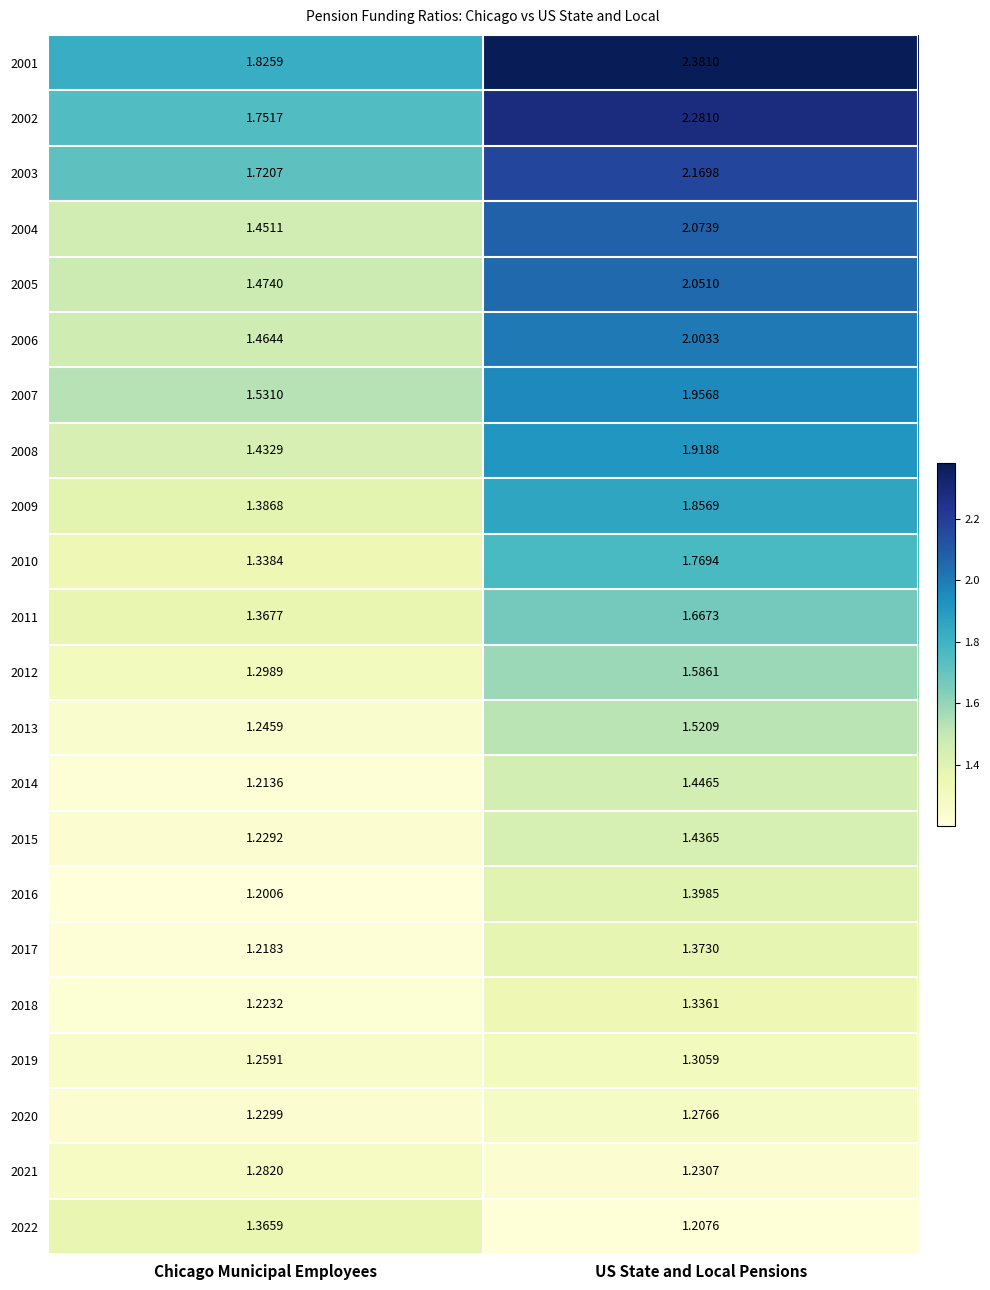

How many categories are shown in the chart?

2